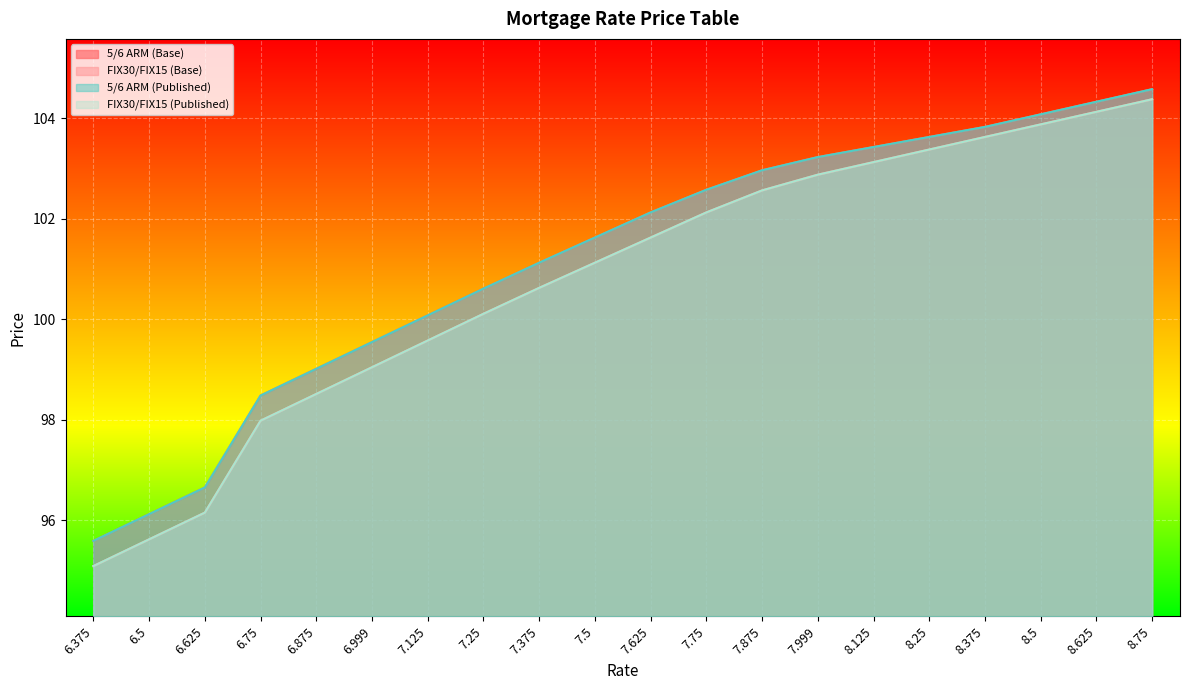

Does the chart display data point markers on the line(s)?

No